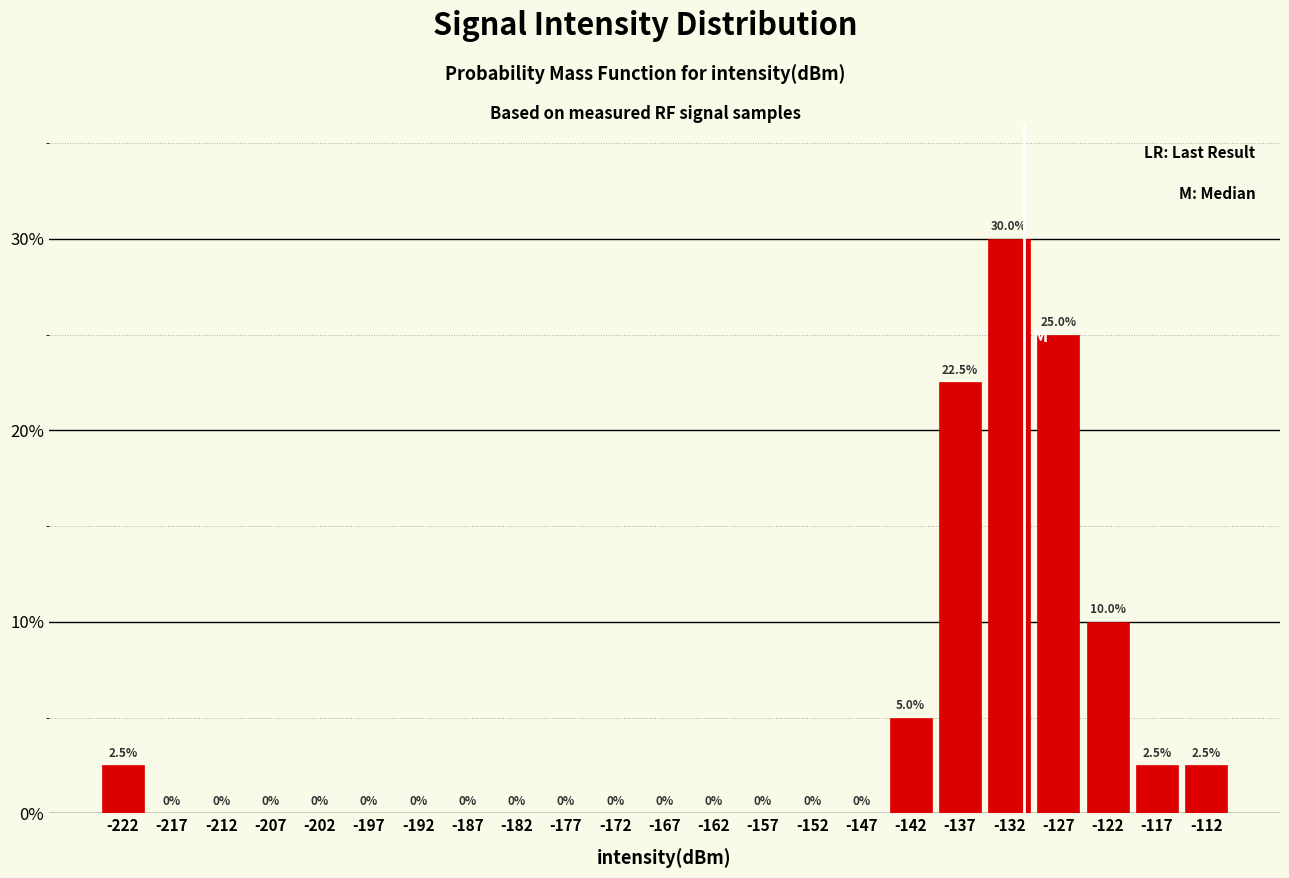

Reading left to right, transcribe this chart: for each bar, give the range it covers on the x-axis and its height.

-225 to -220: 2.5
-220 to -215: 0.0
-215 to -210: 0.0
-210 to -205: 0.0
-205 to -200: 0.0
-200 to -195: 0.0
-195 to -190: 0.0
-190 to -185: 0.0
-185 to -180: 0.0
-180 to -175: 0.0
-175 to -170: 0.0
-170 to -165: 0.0
-165 to -160: 0.0
-160 to -155: 0.0
-155 to -150: 0.0
-150 to -145: 0.0
-145 to -140: 5.0
-140 to -135: 22.5
-135 to -130: 30.0
-130 to -125: 25.0
-125 to -120: 10.0
-120 to -115: 2.5
-115 to -110: 2.5